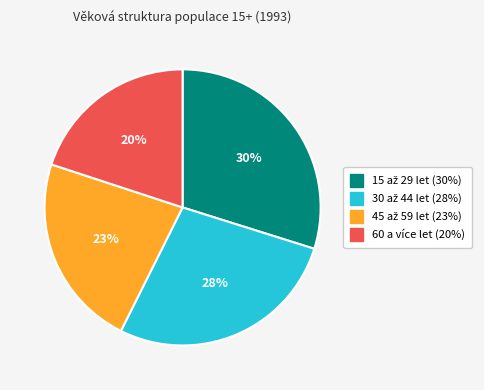

To the nearest percent, what percentage of the pie is 60 a více let?

20%